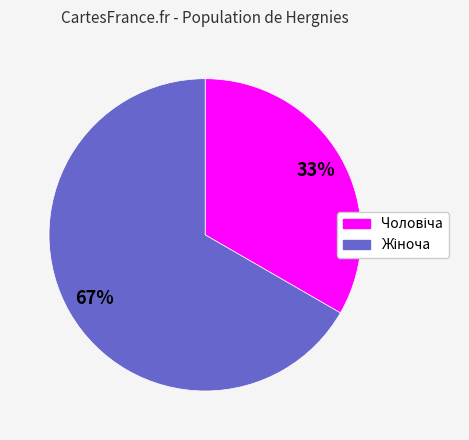

Count the number of slices in the pie.

2